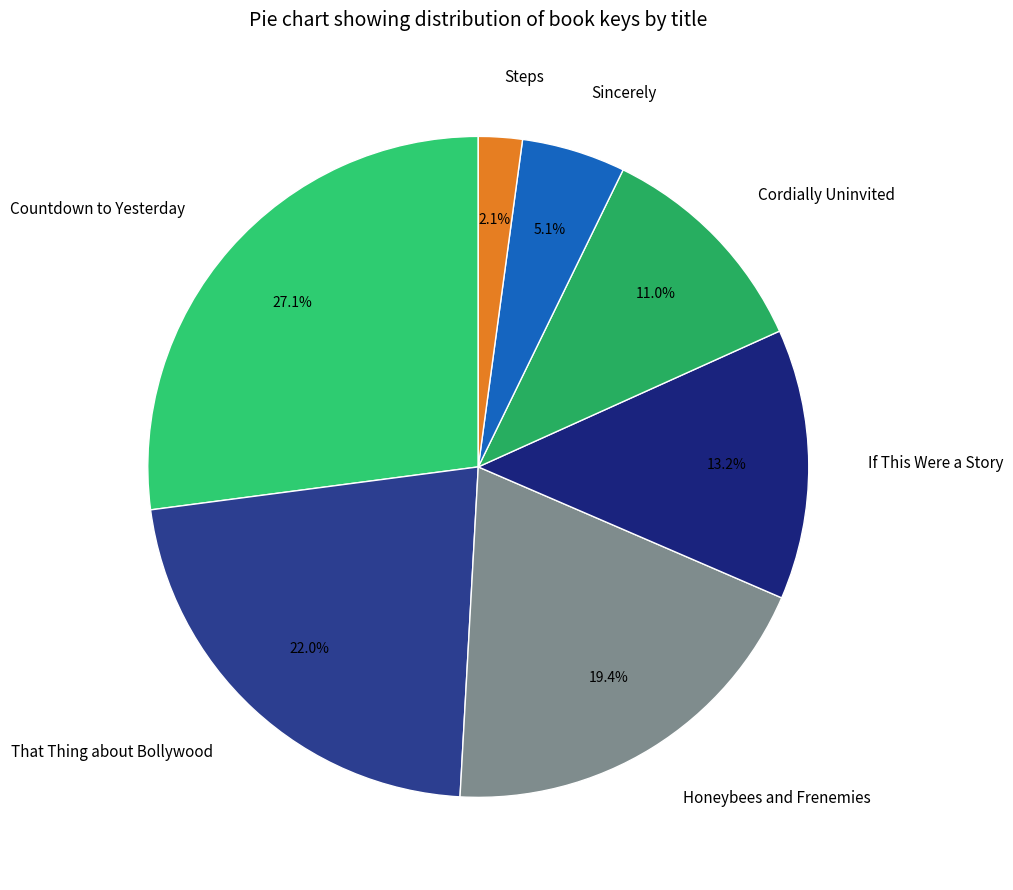

How many slices are in this pie chart?

7